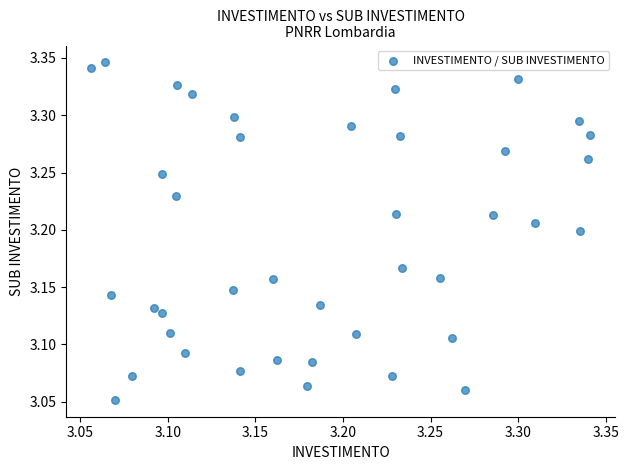

What is the range of X values (max minus min)?

0.3